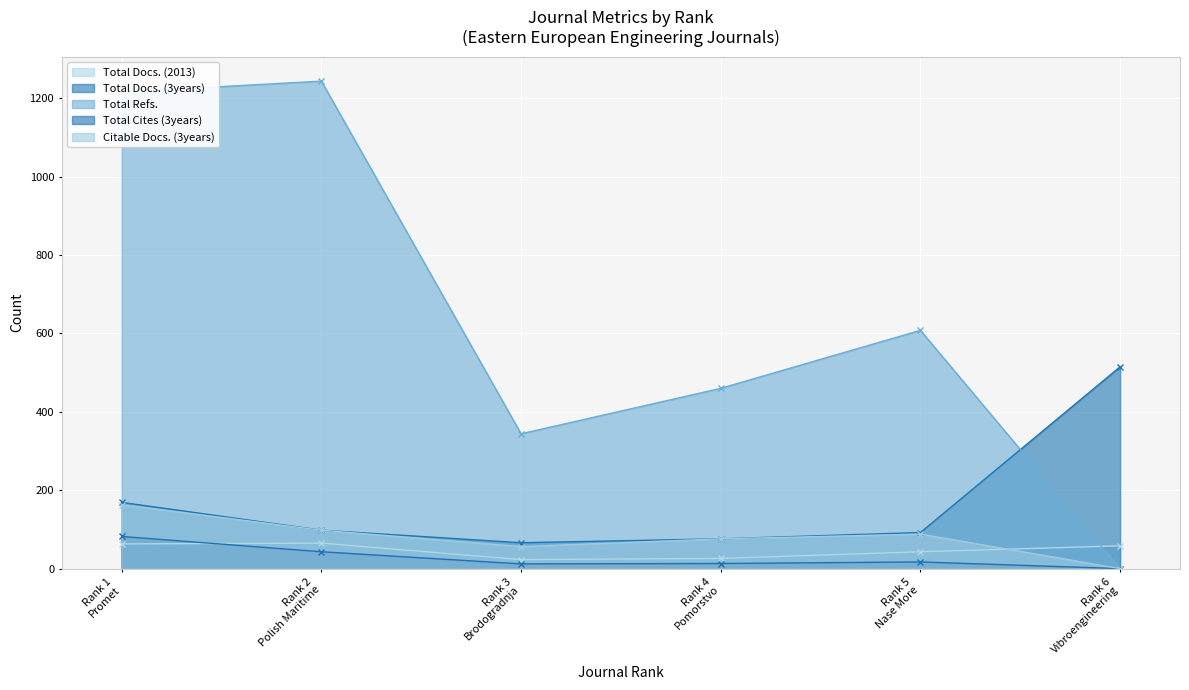

Which category has the lowest value across all series?

Rank 6
Vibroengineering